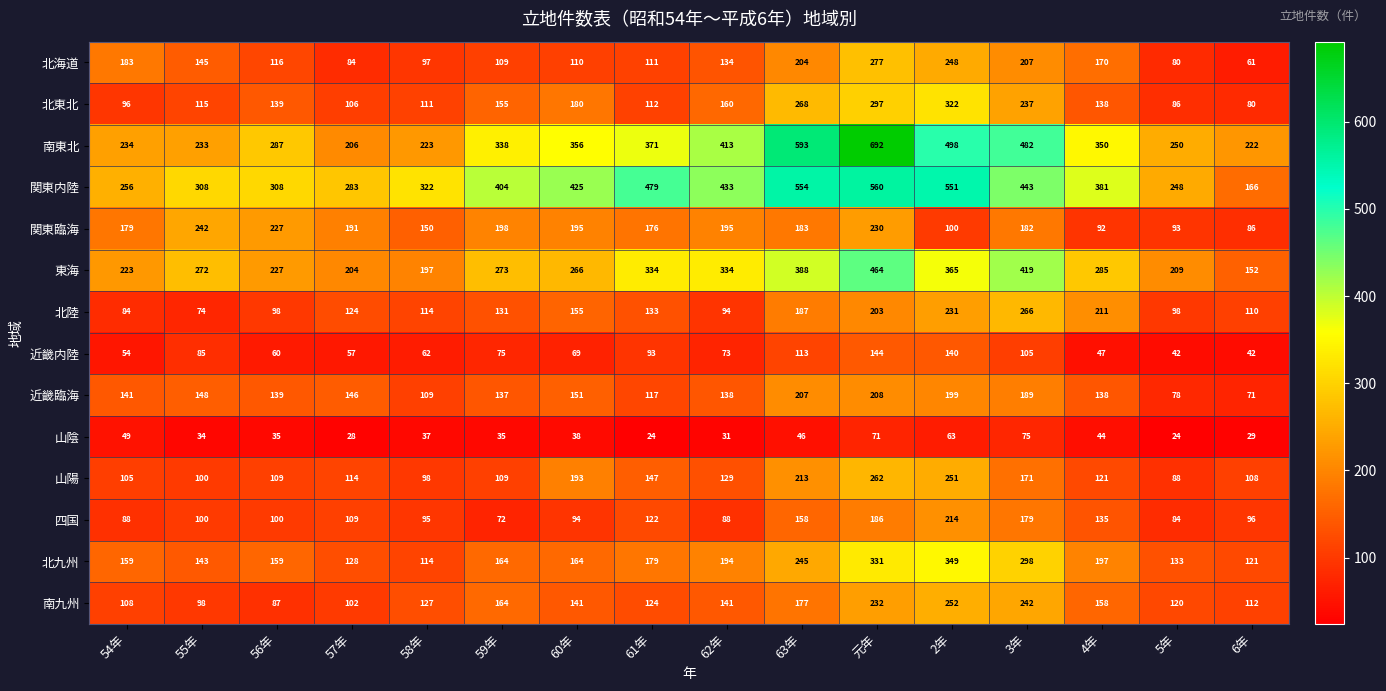

What is the minimum value shown in the chart?

24